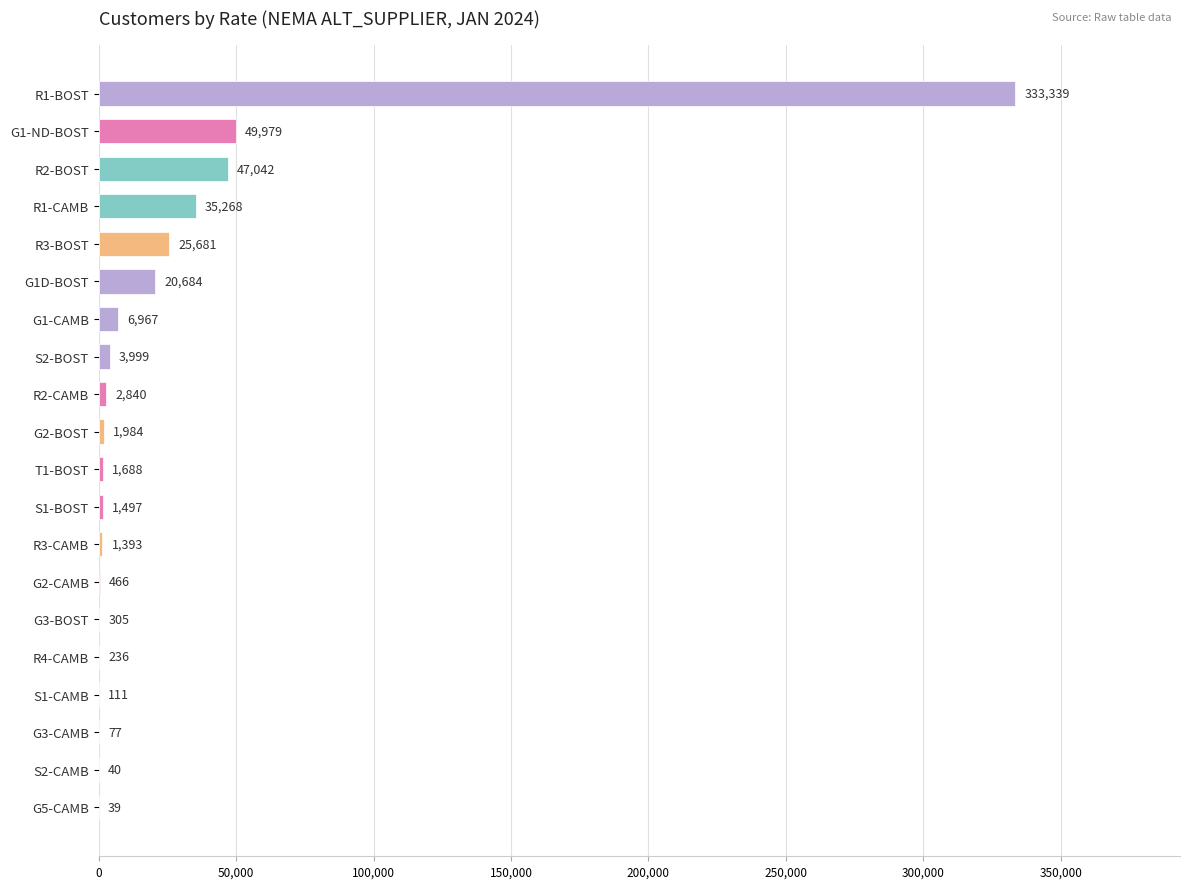

How many categories are shown in the chart?

20